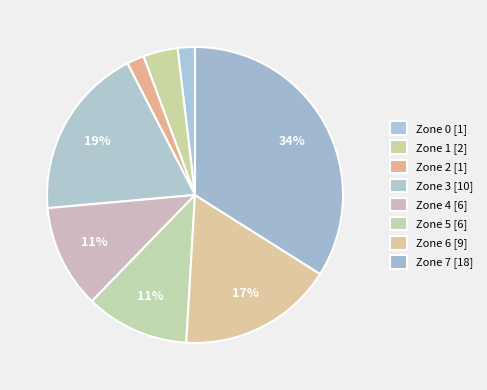

To the nearest percent, what is the average slice percentage?

12%